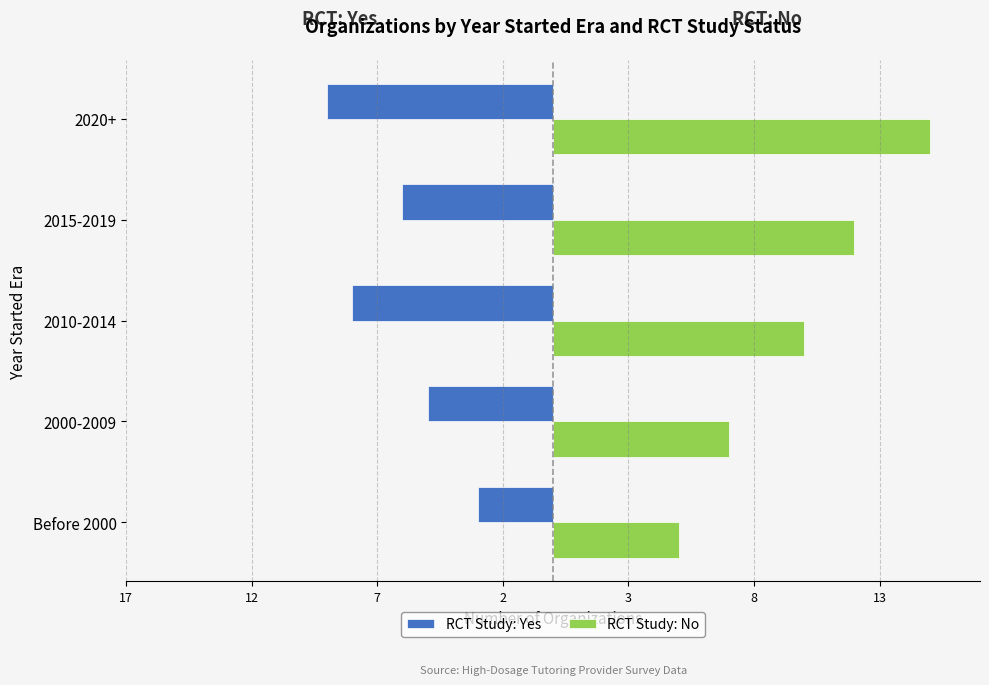

Which series has the widest spread of values?

RCT Study: No